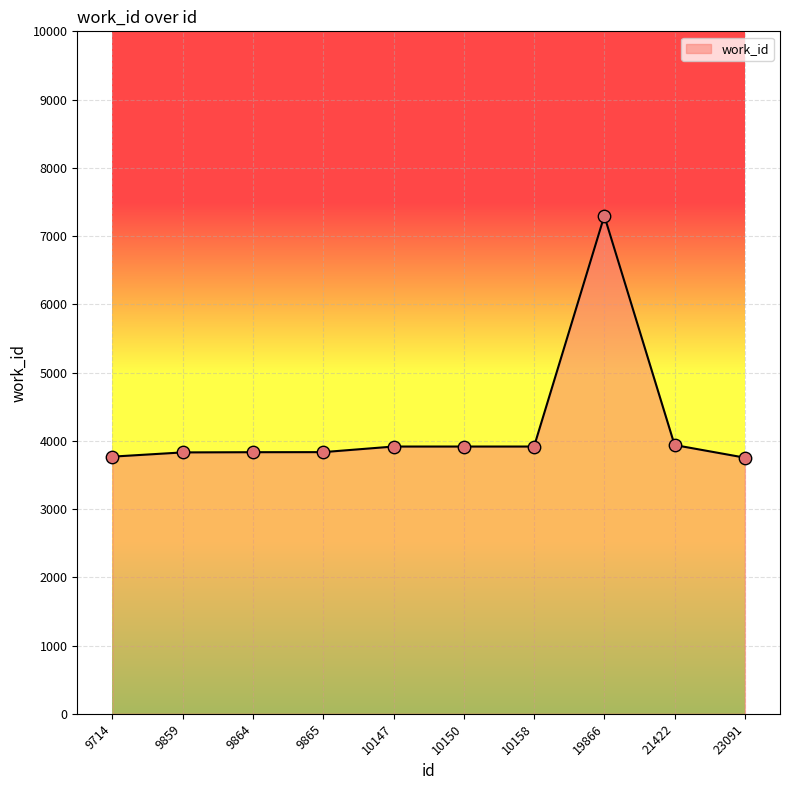

What is the ratio of the value at 19866 to the value at 23091?

1.9